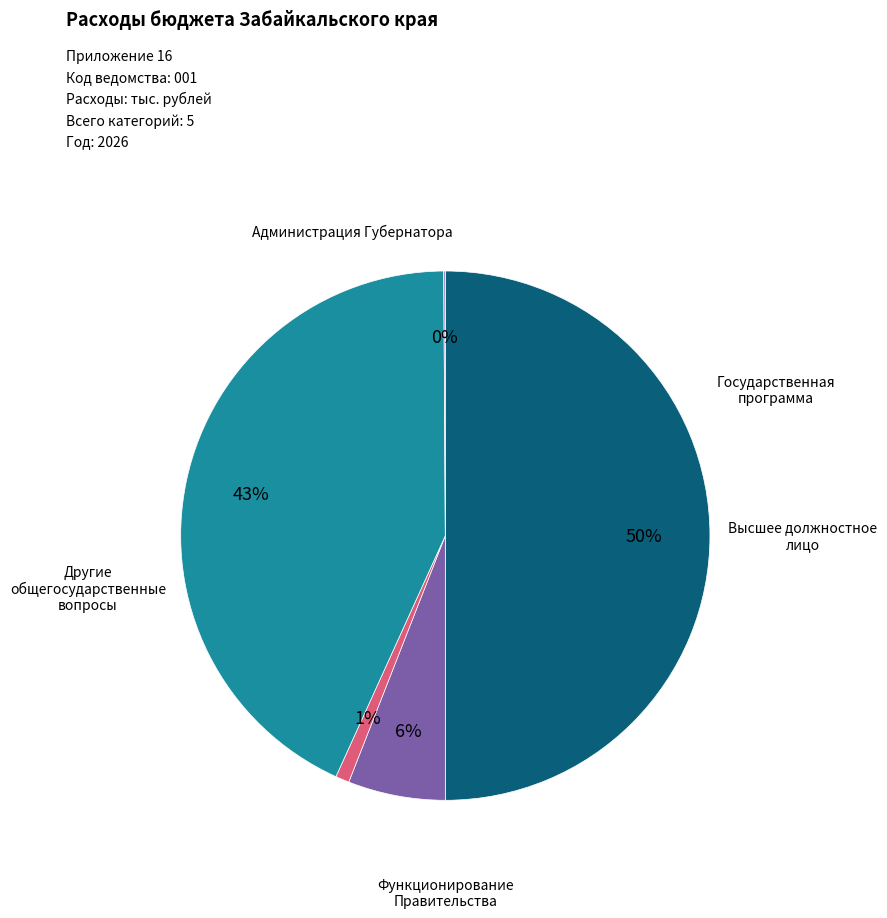

To the nearest percent, what is the average slice percentage?

20%